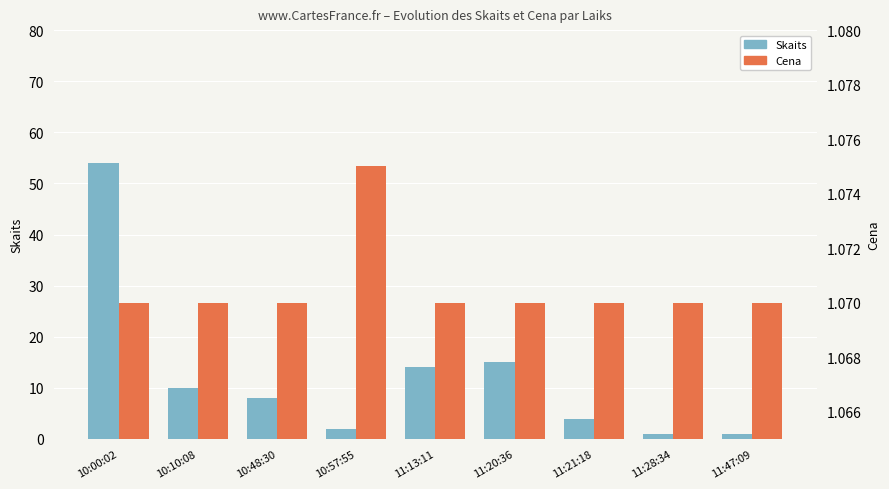

What position from the right is 11:20:36?

4